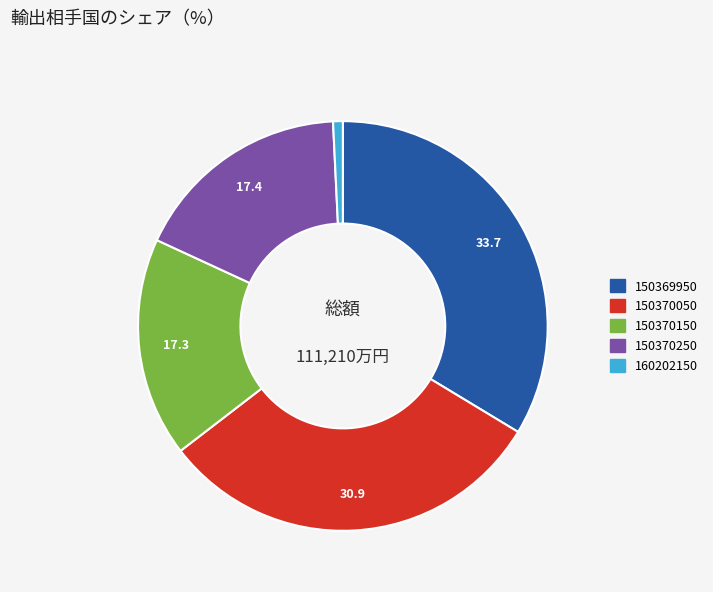

Which has a higher value, 150370250 or 150369950?

150369950